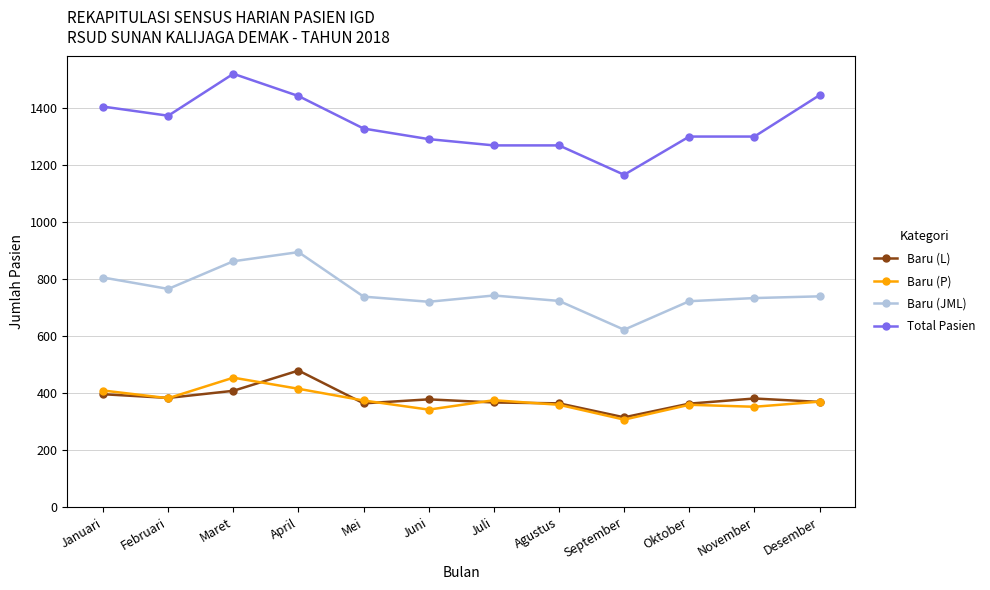

What is the highest value of the Total Pasien series?

1519